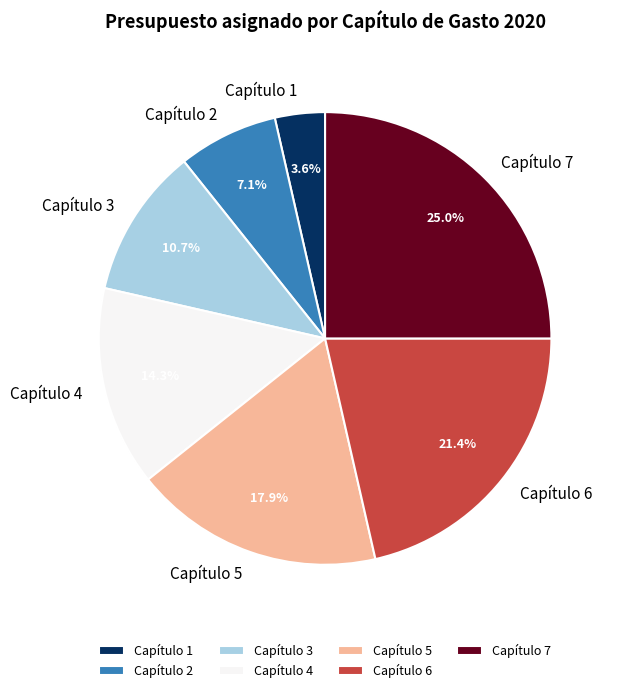

How many segments does this pie chart have?

7